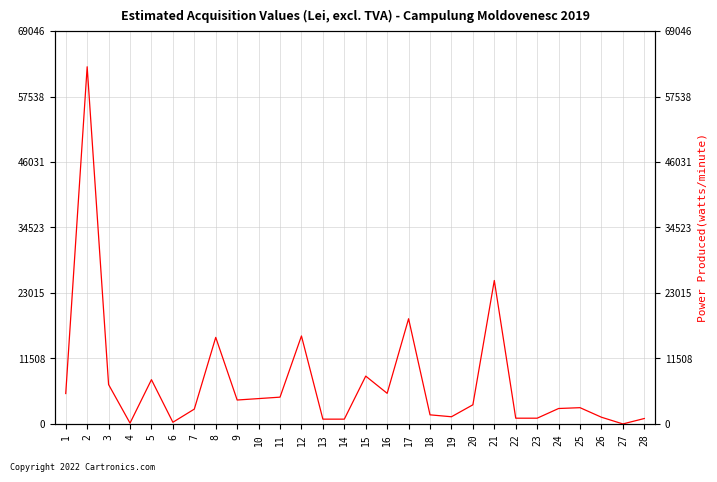

Between 21 and 8, which is larger?

21